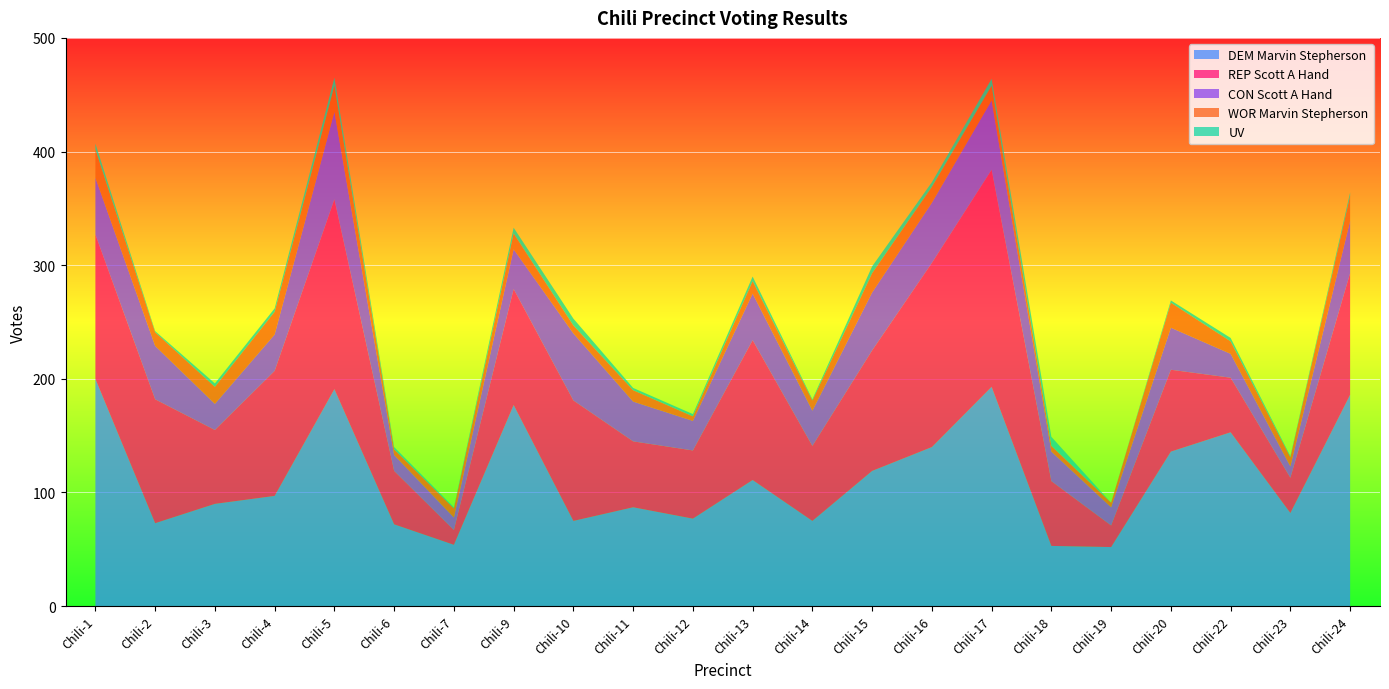

Reading left to right, what are all the values shown in this chart?

DEM Marvin Stepherson: Chili-1=200	Chili-2=73	Chili-3=90	Chili-4=97	Chili-5=191	Chili-6=72	Chili-7=54	Chili-9=177	Chili-10=75	Chili-11=87	Chili-12=77	Chili-13=111	Chili-14=75	Chili-15=119	Chili-16=140	Chili-17=193	Chili-18=53	Chili-19=52	Chili-20=136	Chili-22=153	Chili-23=82	Chili-24=186
REP Scott A Hand: Chili-1=127	Chili-2=109	Chili-3=65	Chili-4=110	Chili-5=167	Chili-6=47	Chili-7=13	Chili-9=102	Chili-10=106	Chili-11=58	Chili-12=60	Chili-13=123	Chili-14=66	Chili-15=106	Chili-16=162	Chili-17=191	Chili-18=57	Chili-19=19	Chili-20=72	Chili-22=48	Chili-23=31	Chili-24=107
CON Scott A Hand: Chili-1=50	Chili-2=47	Chili-3=23	Chili-4=32	Chili-5=77	Chili-6=14	Chili-7=11	Chili-9=35	Chili-10=59	Chili-11=35	Chili-12=26	Chili-13=41	Chili-14=31	Chili-15=51	Chili-16=53	Chili-17=61	Chili-18=26	Chili-19=16	Chili-20=37	Chili-22=21	Chili-23=10	Chili-24=46
WOR Marvin Stepherson: Chili-1=25	Chili-2=12	Chili-3=15	Chili-4=20	Chili-5=23	Chili-6=5	Chili-7=8	Chili-9=14	Chili-10=7	Chili-11=10	Chili-12=4	Chili-13=11	Chili-14=9	Chili-15=17	Chili-16=14	Chili-17=13	Chili-18=5	Chili-19=4	Chili-20=22	Chili-22=11	Chili-23=8	Chili-24=22
UV: Chili-1=5	Chili-2=1	Chili-3=3	Chili-4=3	Chili-5=7	Chili-6=2	Chili-7=1	Chili-9=5	Chili-10=6	Chili-11=2	Chili-12=2	Chili-13=4	Chili-14=1	Chili-15=6	Chili-16=4	Chili-17=6	Chili-18=8	Chili-19=0	Chili-20=2	Chili-22=3	Chili-23=1	Chili-24=3